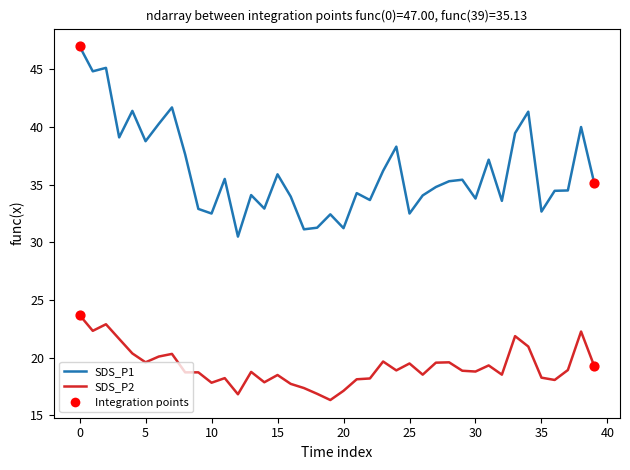

Which series has the largest total across all categories?

SDS_P1